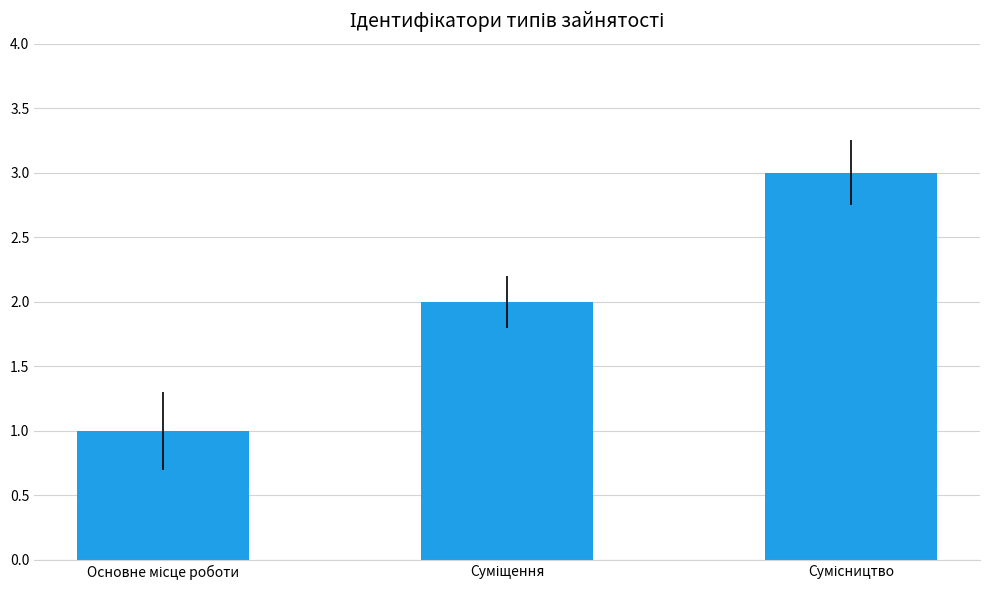

What is the maximum value shown in the chart?

3